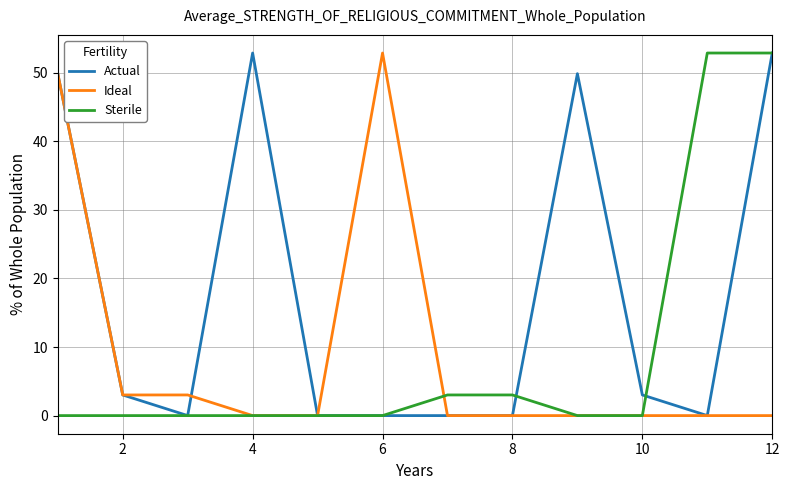

Which series has the largest total across all categories?

Actual